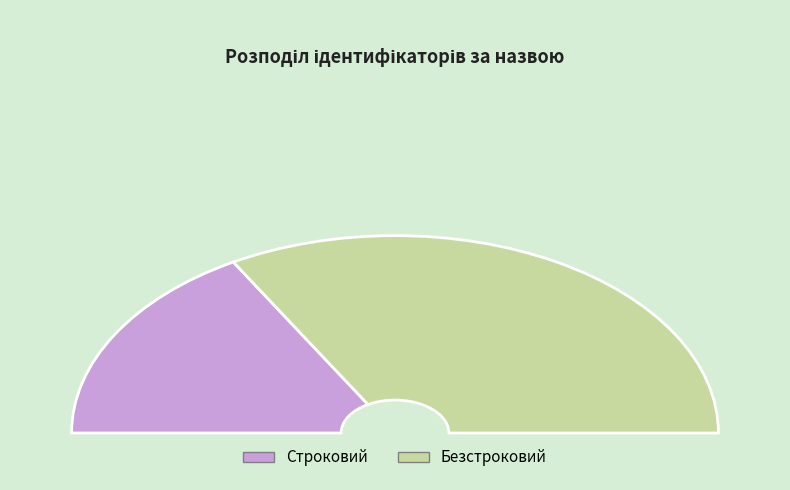

Which category has the biggest portion of the pie?

Безстроковий